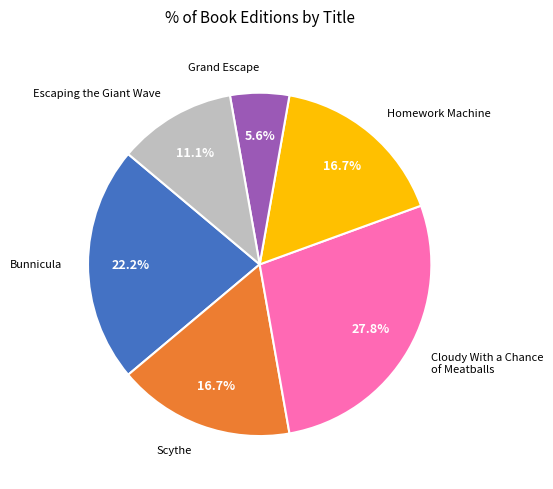

Which slice is the smallest?

Grand Escape